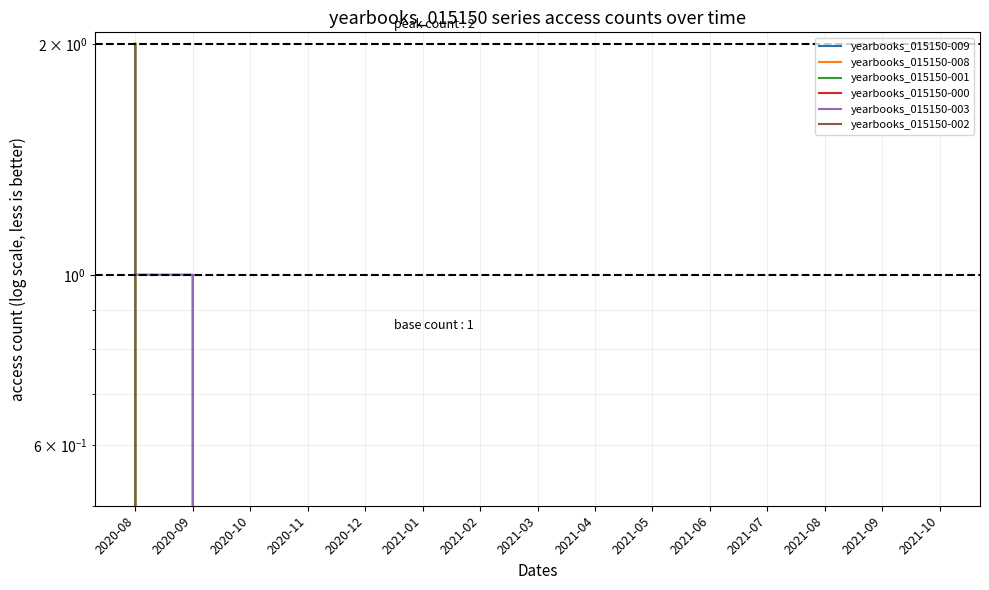

Which series has the widest spread of values?

yearbooks_015150-009